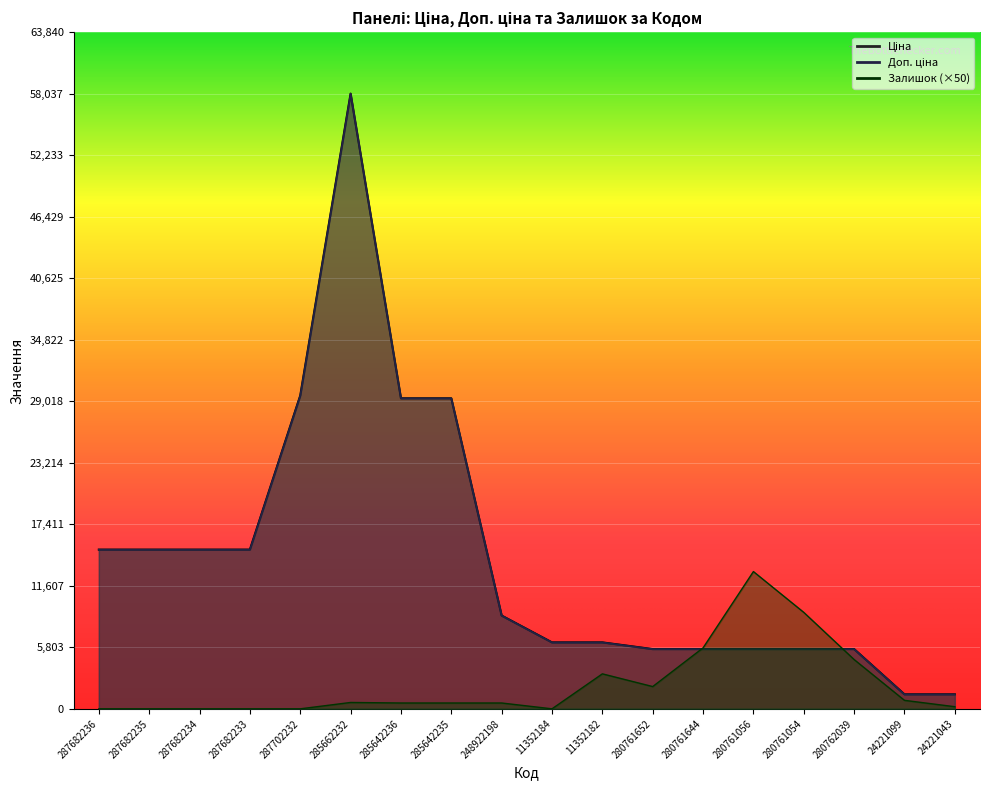

The value of Ціна at 24221043 is 1366.3. True or false?

True